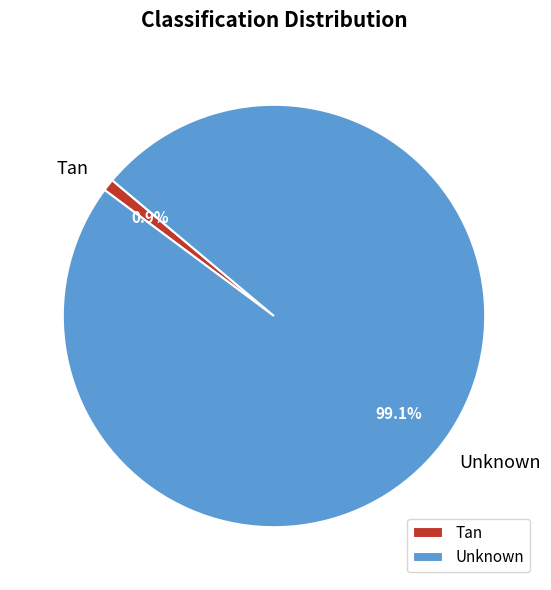

What is the largest slice in the pie chart?

Unknown